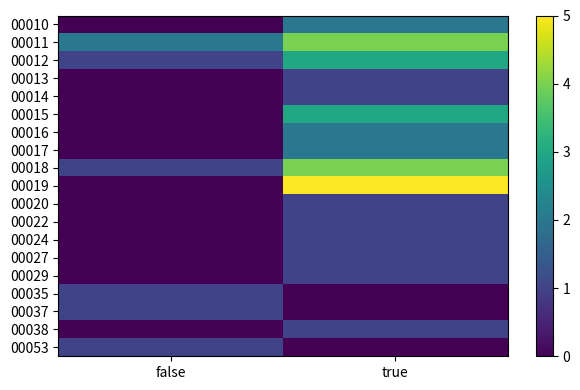

Between false and true, which series saw the biggest shift?

00019